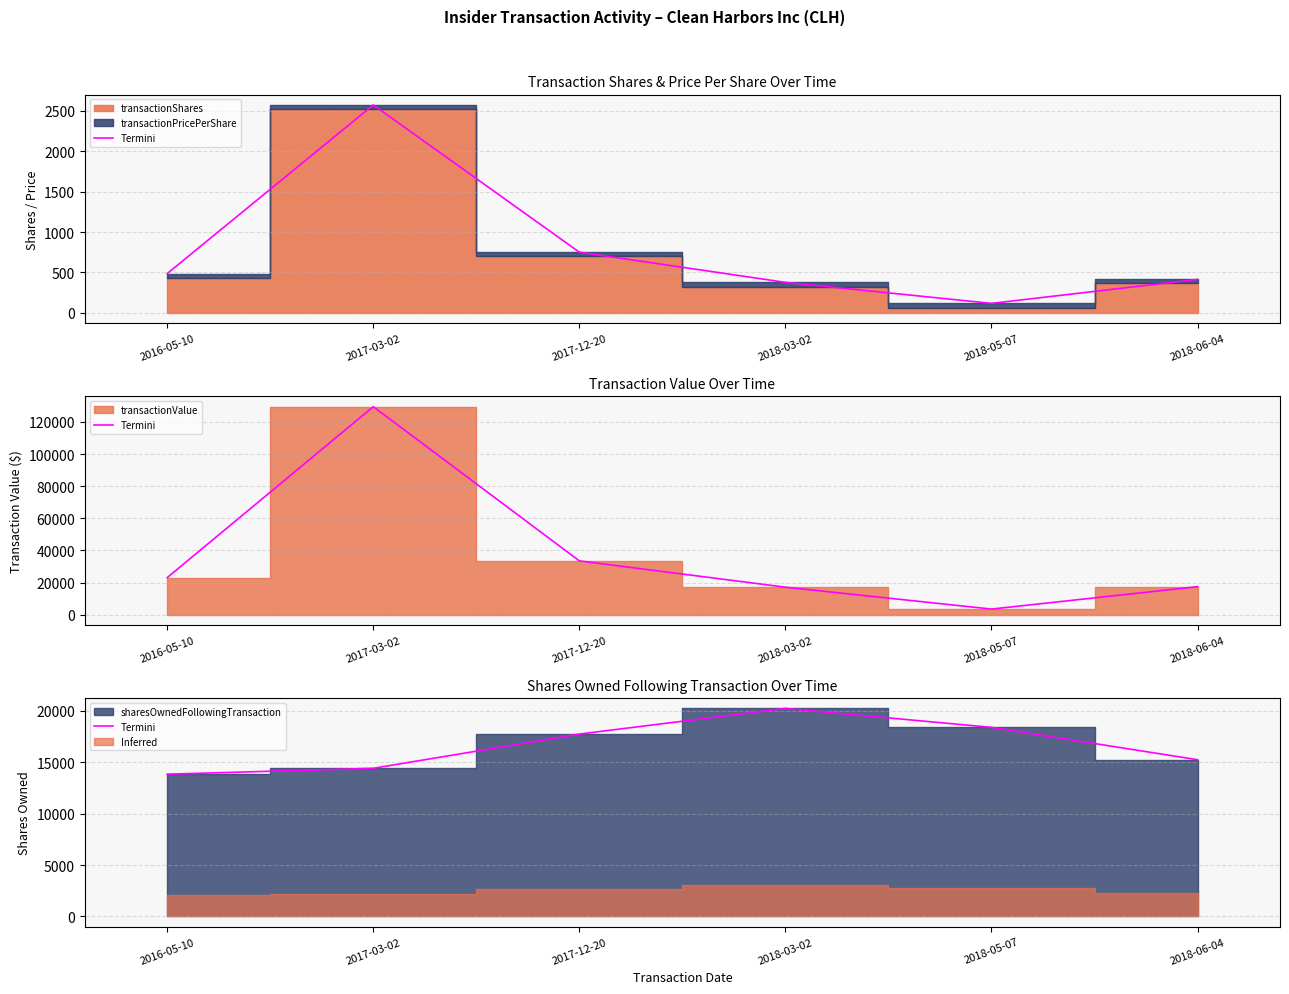

At which label does the data first exceed 17744?

2018-03-02